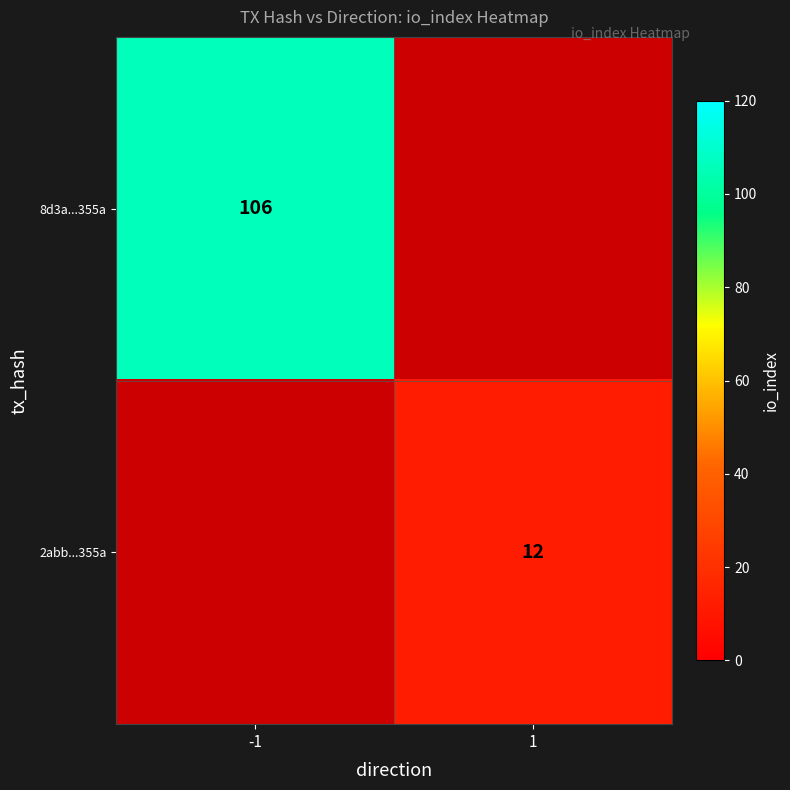

The 8d3a...355a series shows 42 at -1. True or false?

False